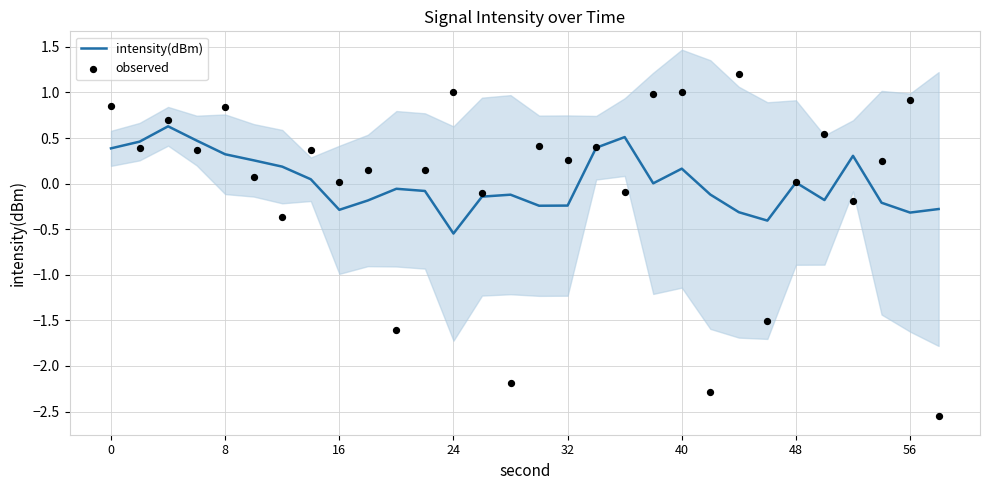

What is the maximum value for intensity(dBm)?

0.6